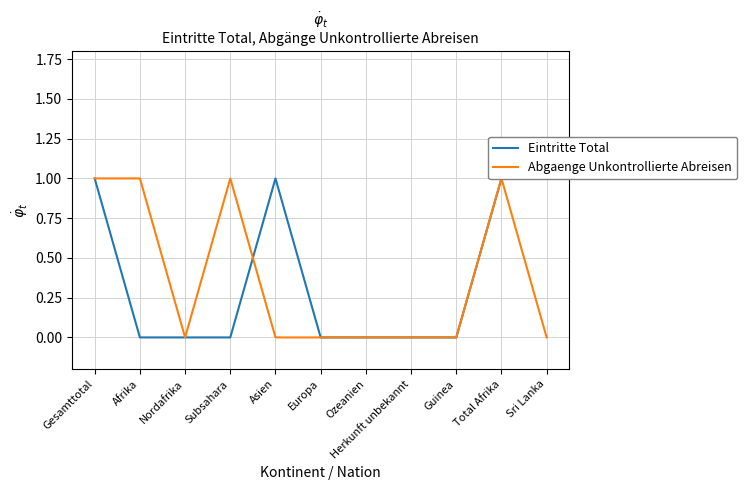

True or false: Abgaenge Unkontrollierte Abreisen has more than 0 interior local peaks.

True